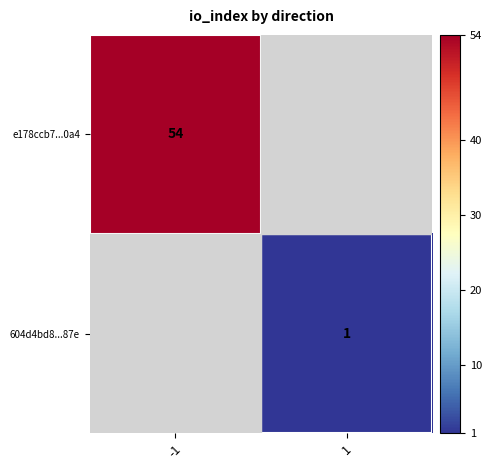

How many positive values does the 604d4bd8...87e series have?

1